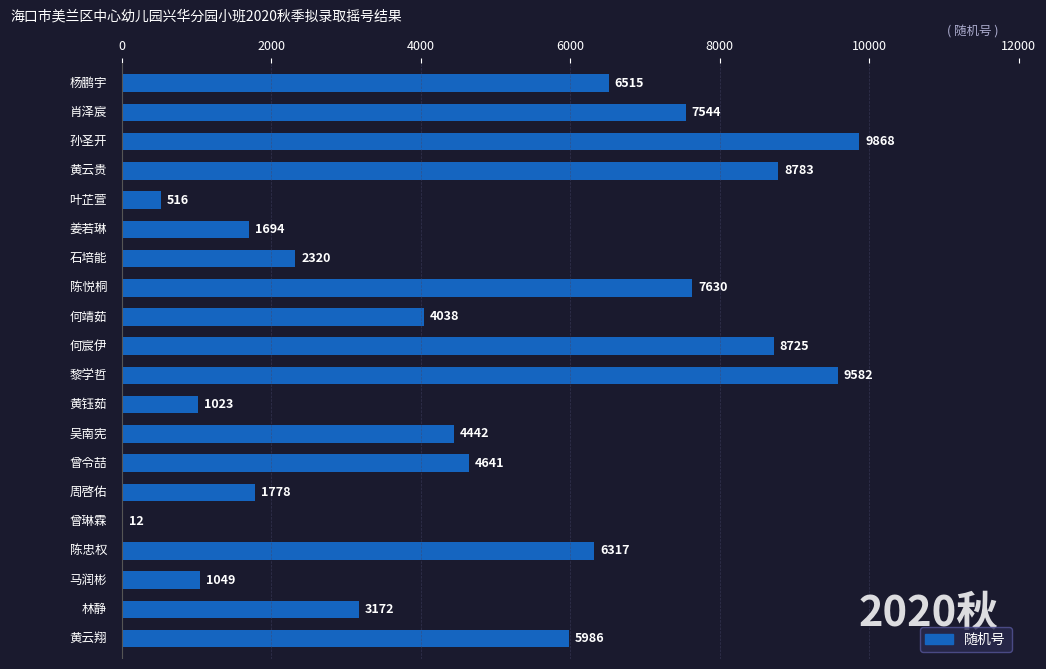

What is the greatest value displayed?

9868